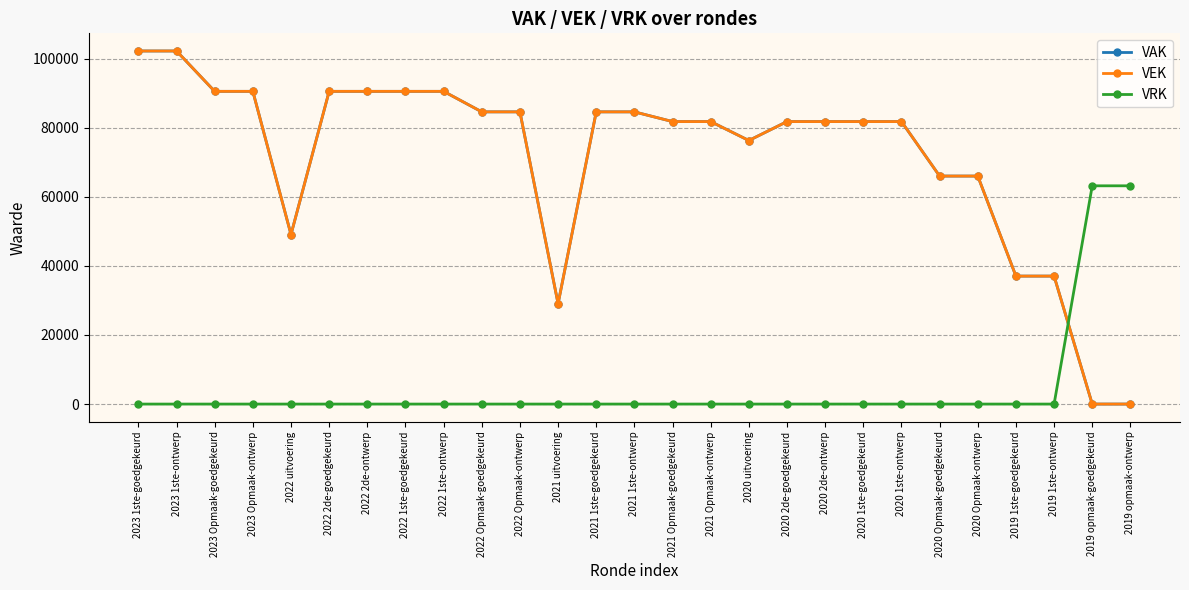

Which category has the lowest value across all series?

2019 opmaak-goedgekeurd